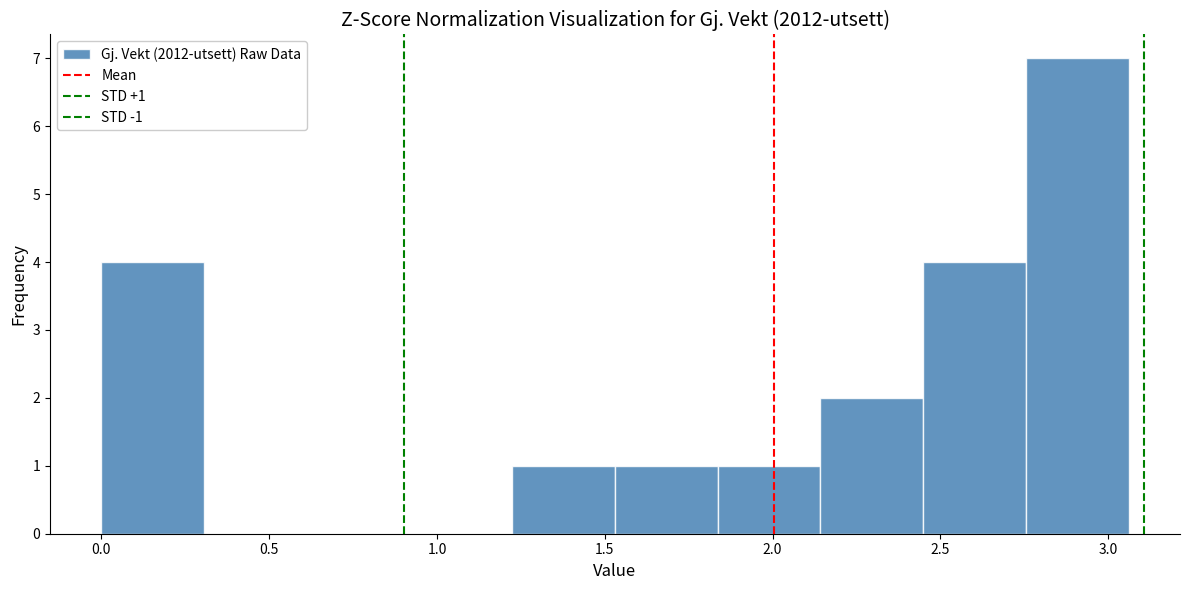

Which range on the x-axis has the tallest bar?

2.75 to 3.05